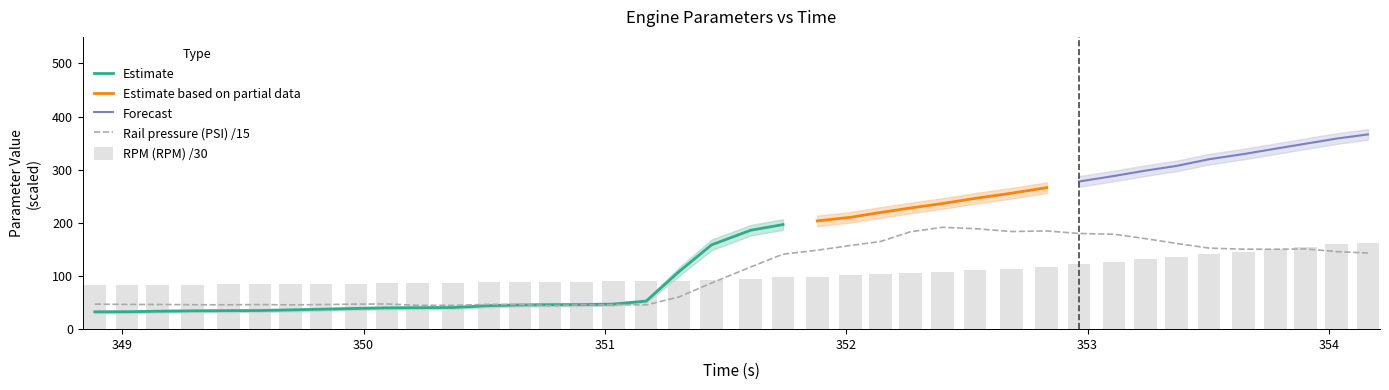

What position from the left is 352.686?

29